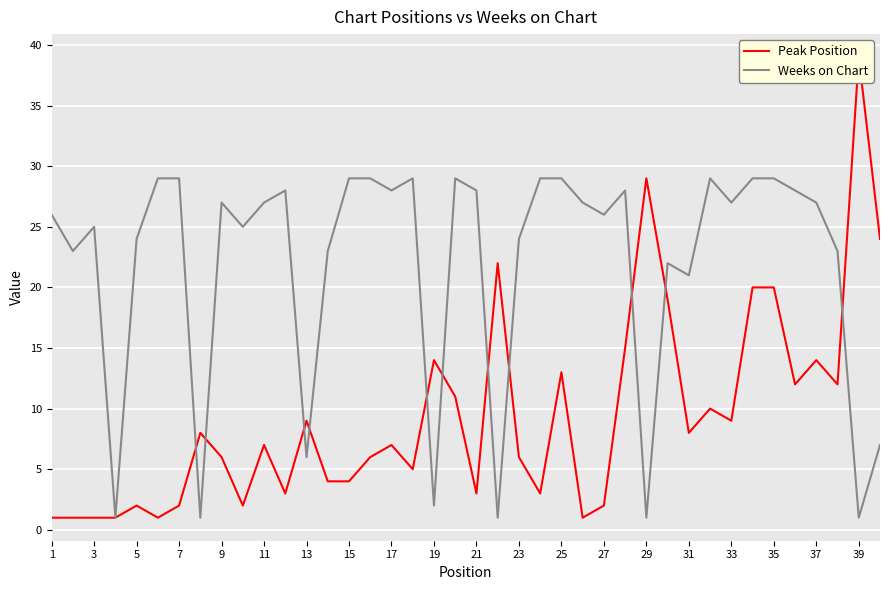

What is the value of the Weeks on Chart point at the 2nd from the left?

23